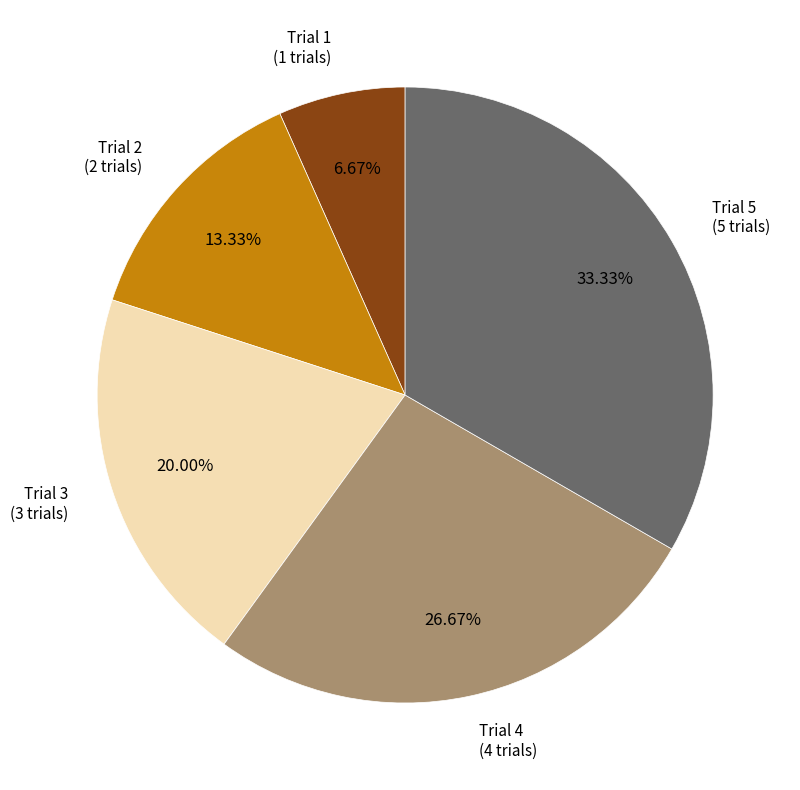

To the nearest percent, what is the difference between the Trial 5 and Trial 3 slice percentages?

13%